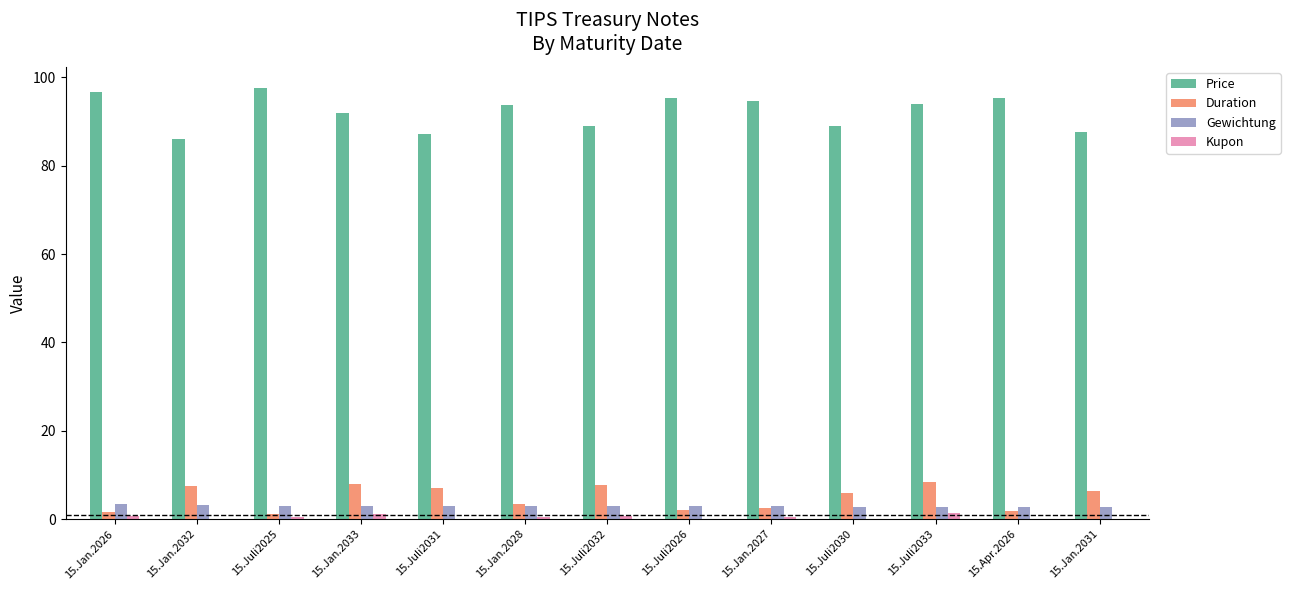

Which series has the largest range (max minus min)?

Price